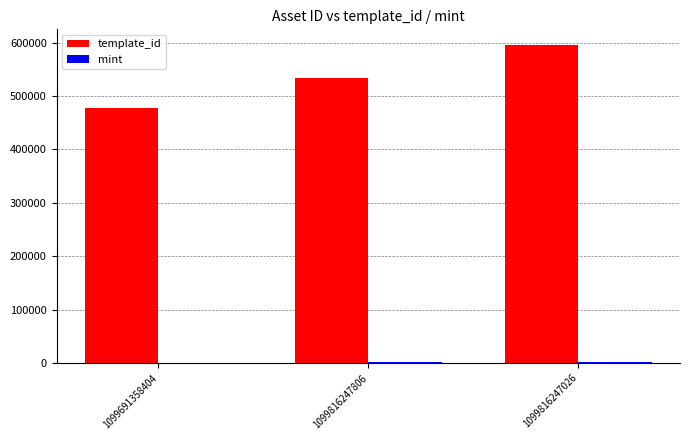

What is the maximum value for template_id?

595229